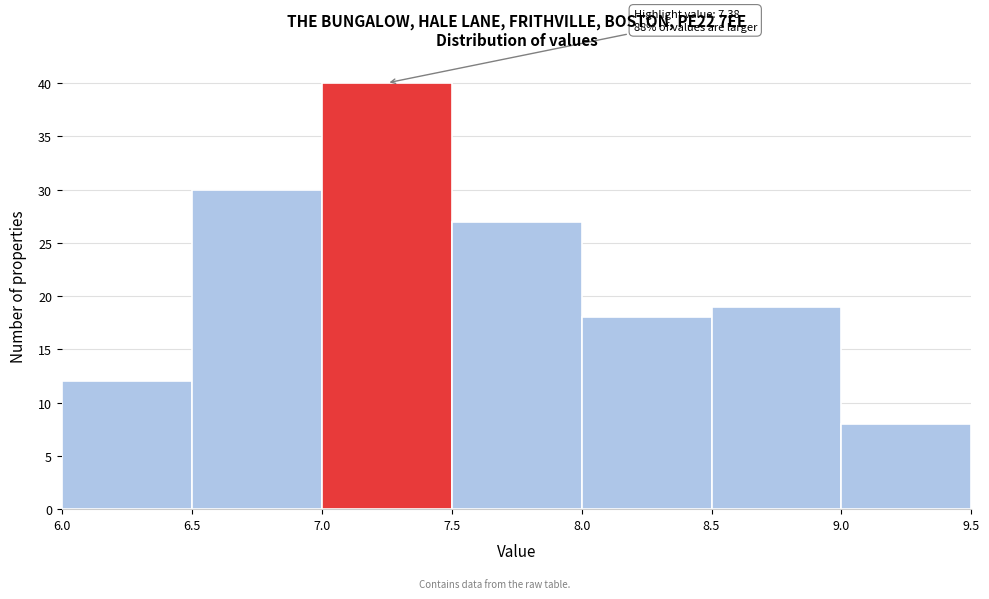

Which range on the x-axis has the tallest bar?

7.0 to 7.5